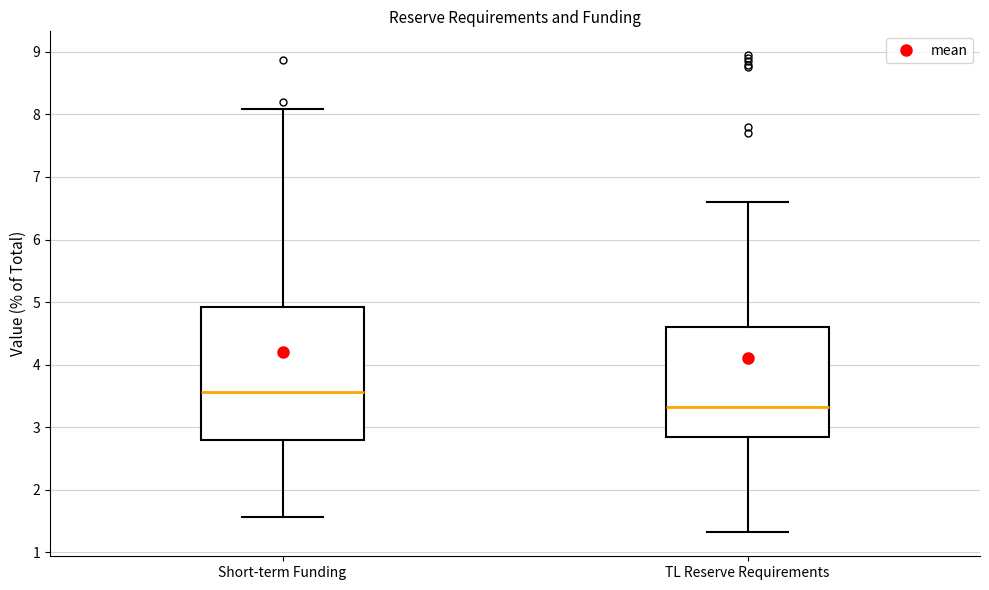

Where is the upper edge of the box for Short-term Funding on the y-axis? The values are not printed on the chart, so give them approximately, as read against the axis.

4.9